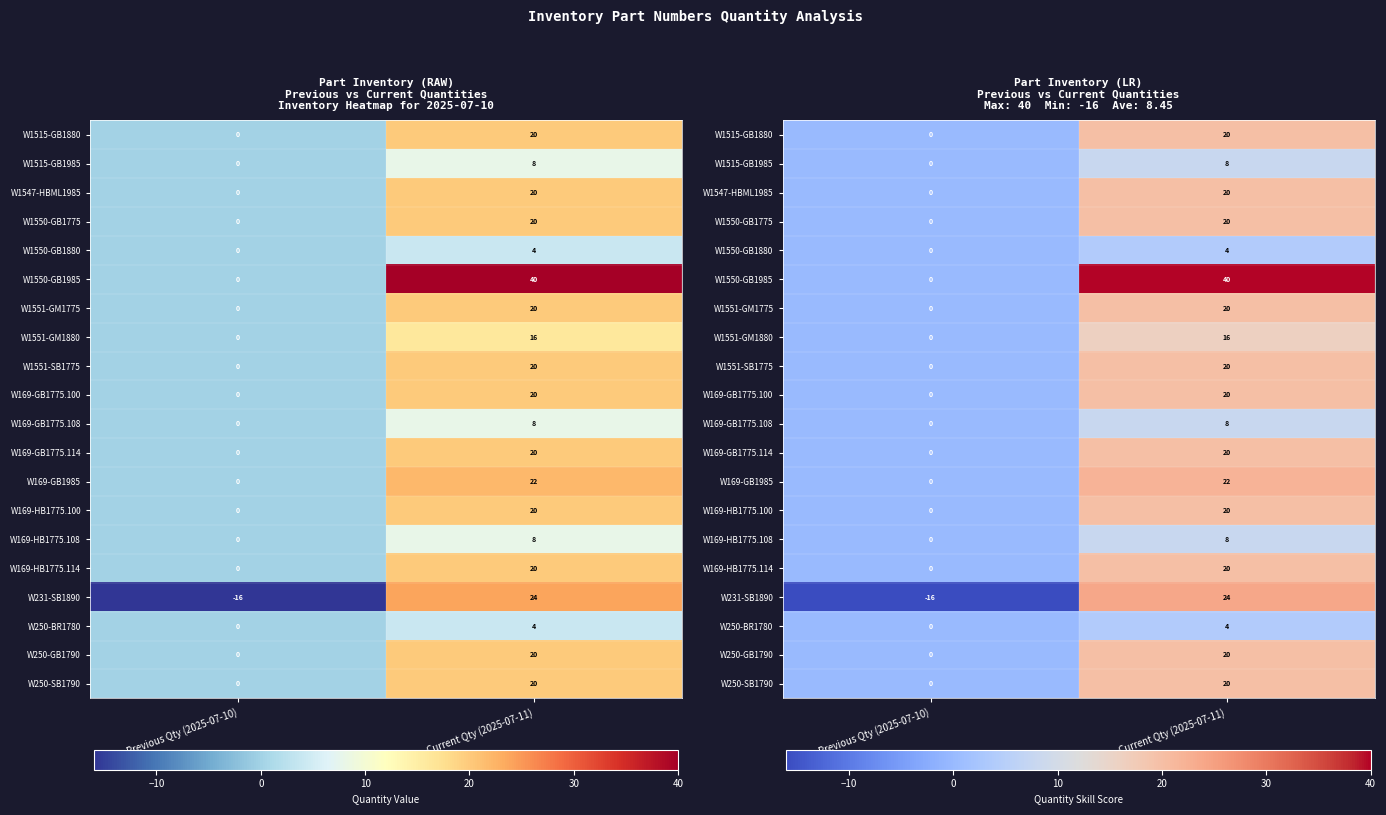

True or false: W1515-GB1880 has a value of 0 at Previous Qty (2025-07-10).

True